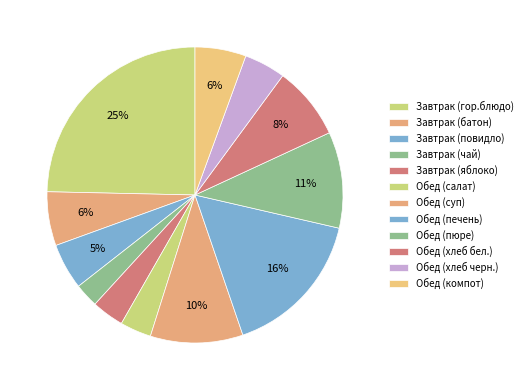

To the nearest percent, what portion does Обед (хлеб черн.) represent?

5%